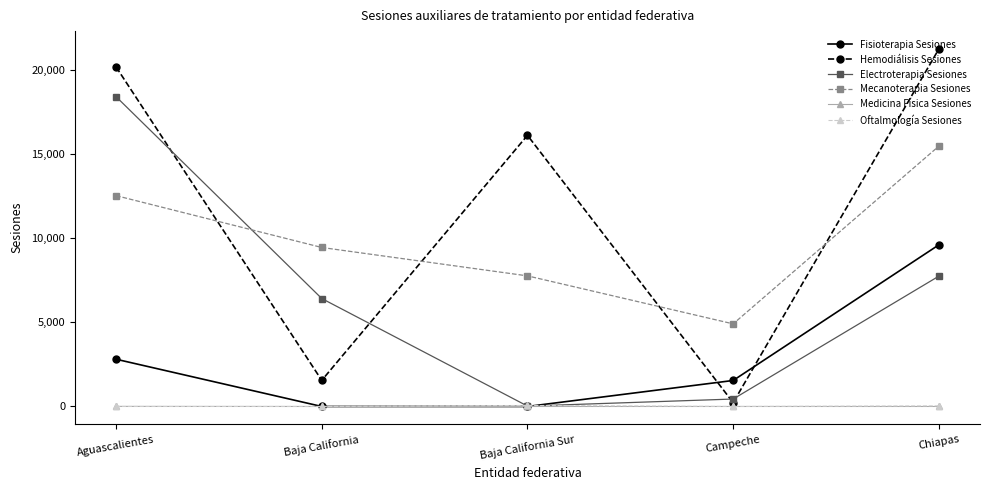

What is the label of the 2nd point from the left?

Baja California